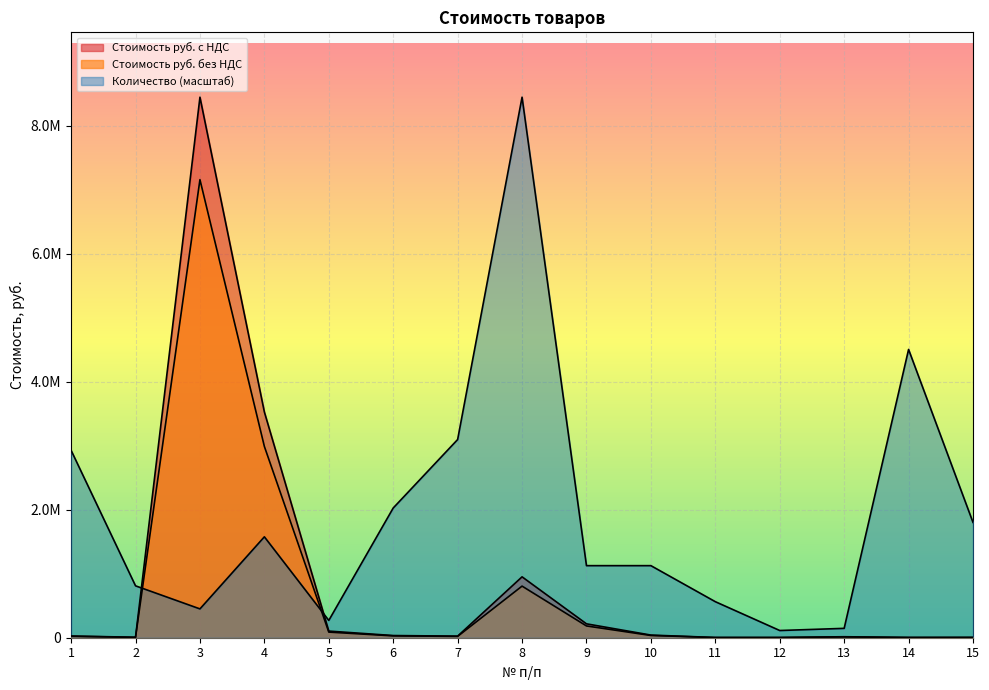

What is the total value across all series at 2?

824685.4